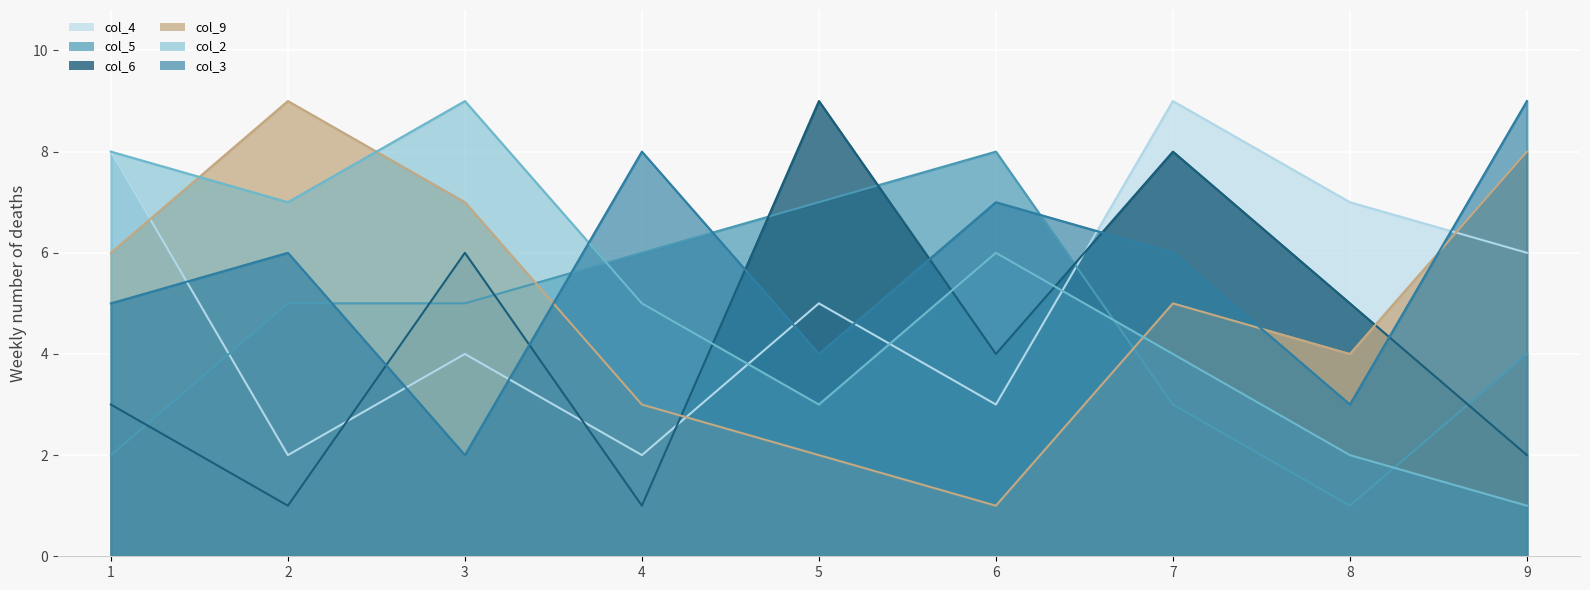

The value of col_5 at 5 is 7. True or false?

True